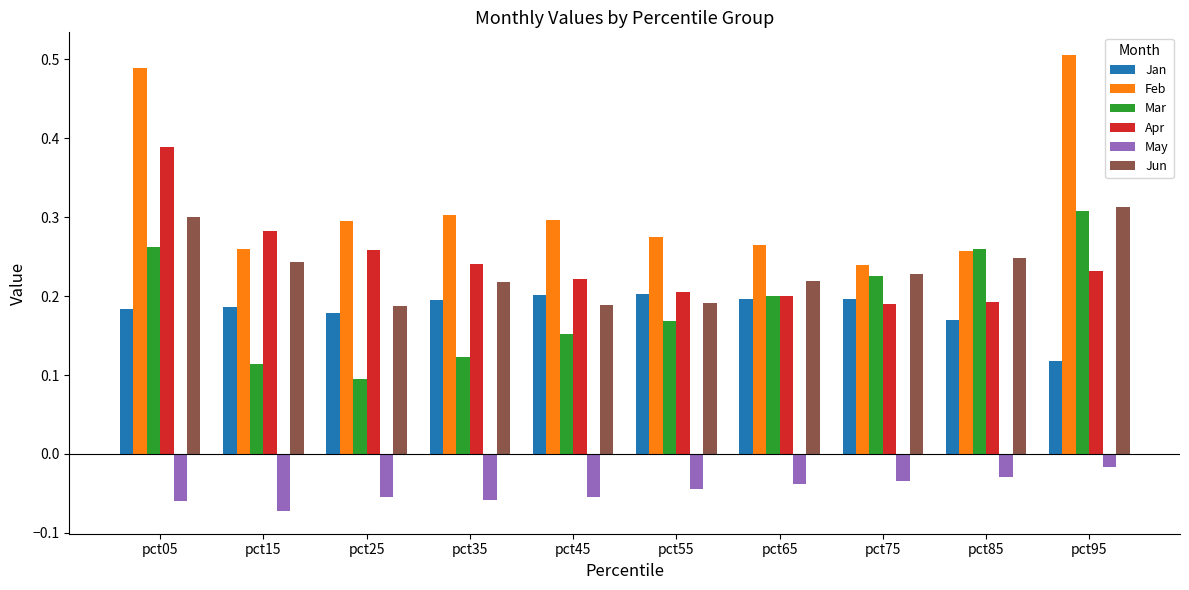

Rank the series by their maximum value, from lowest to highest.

May, Jan, Mar, Jun, Apr, Feb